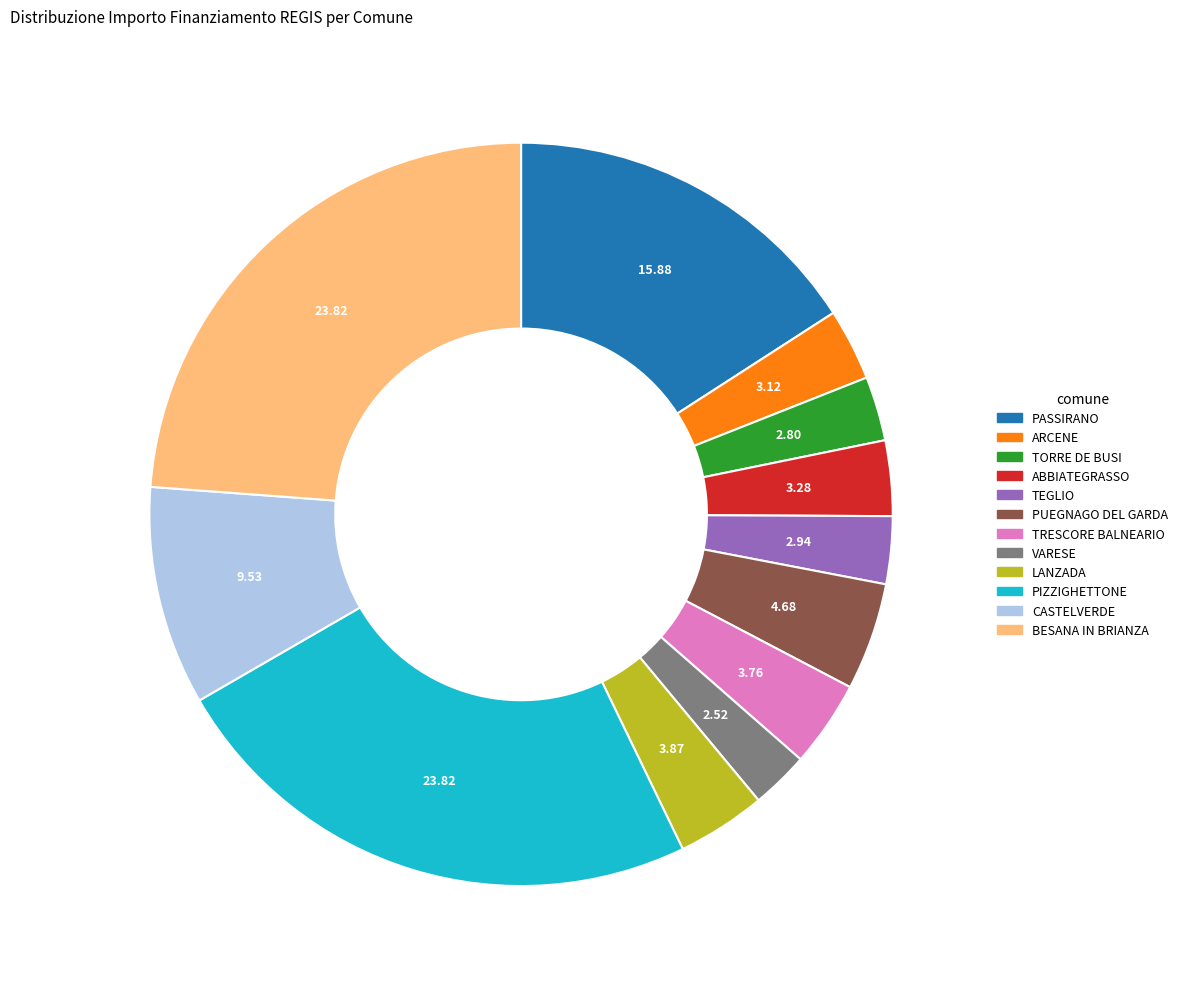

Is BESANA IN BRIANZA the majority of the pie?

No